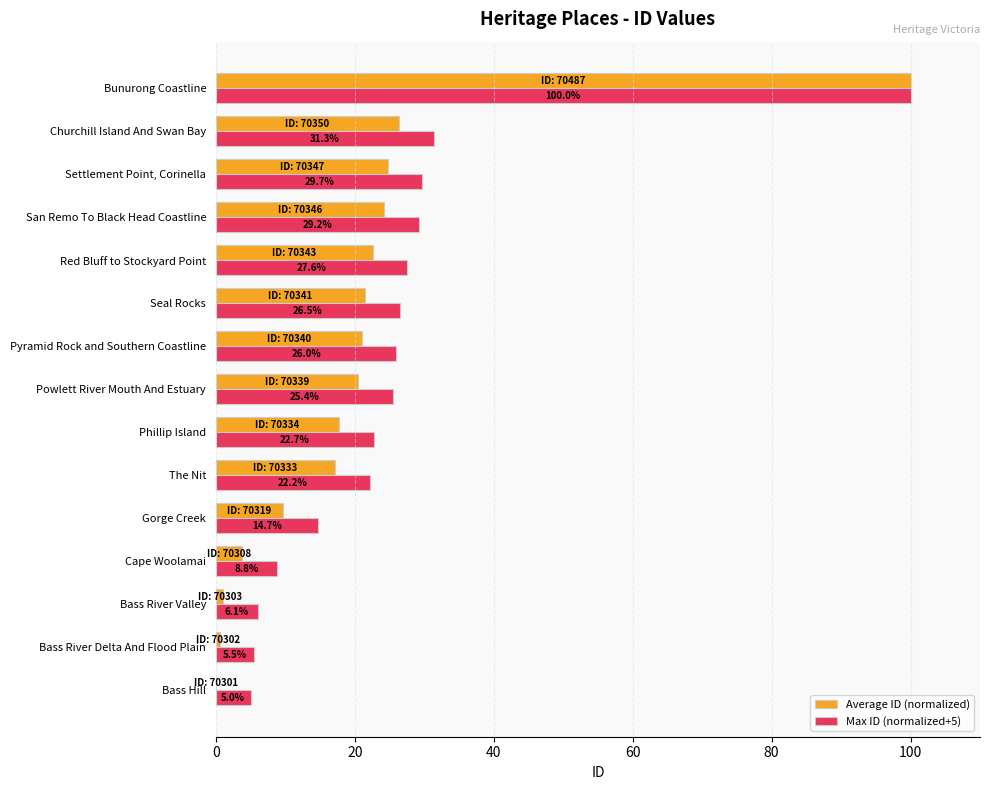

At which label is Max ID (normalized+5) closest to 52?

Churchill Island And Swan Bay